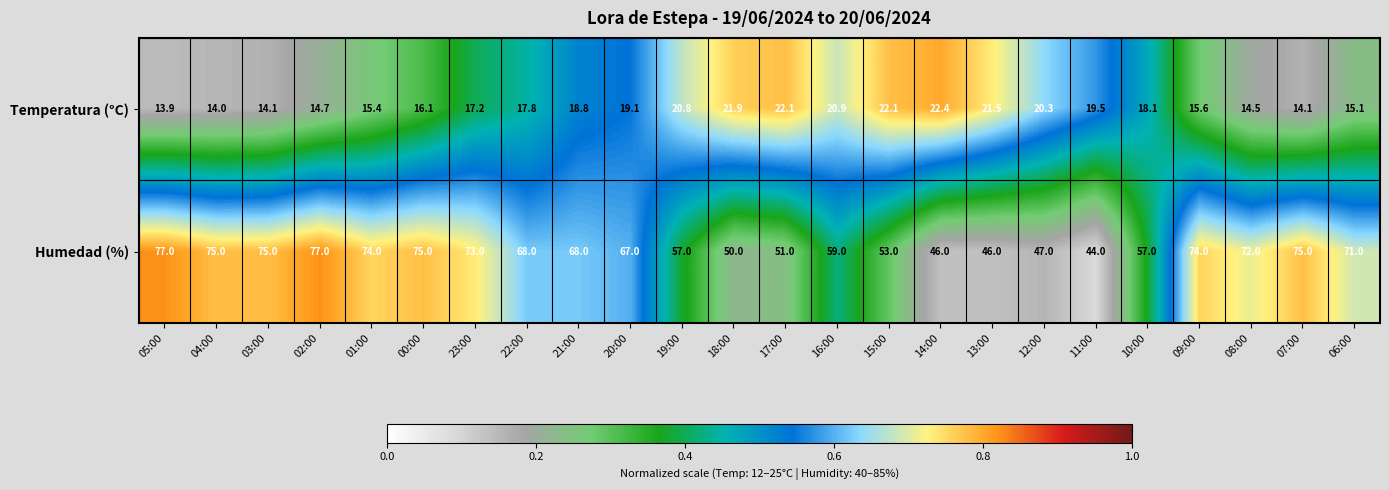

At which label is Temperatura (°C) closest to 18?

10:00